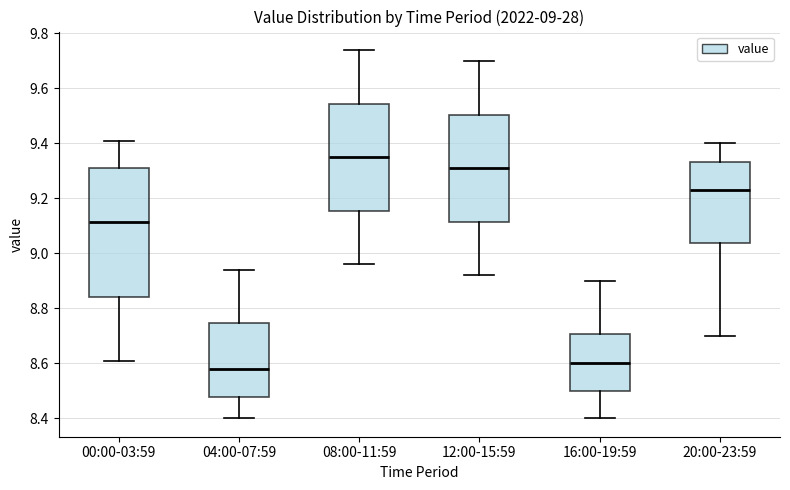

Which box is the tallest, from its lower edge to its upper edge?

00:00-03:59